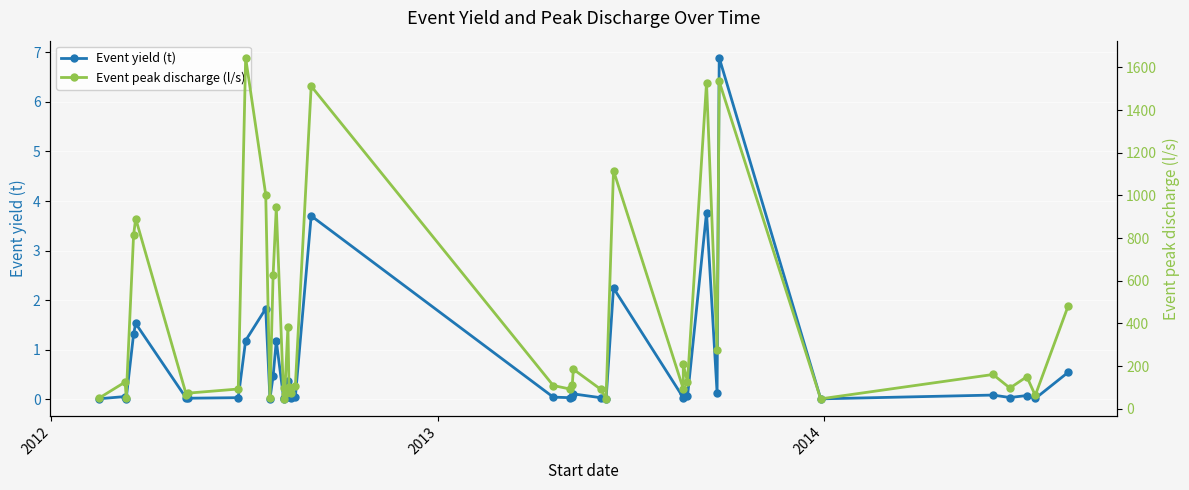

True or false: Event yield (t) and Event peak discharge (l/s) intersect in this chart.

False